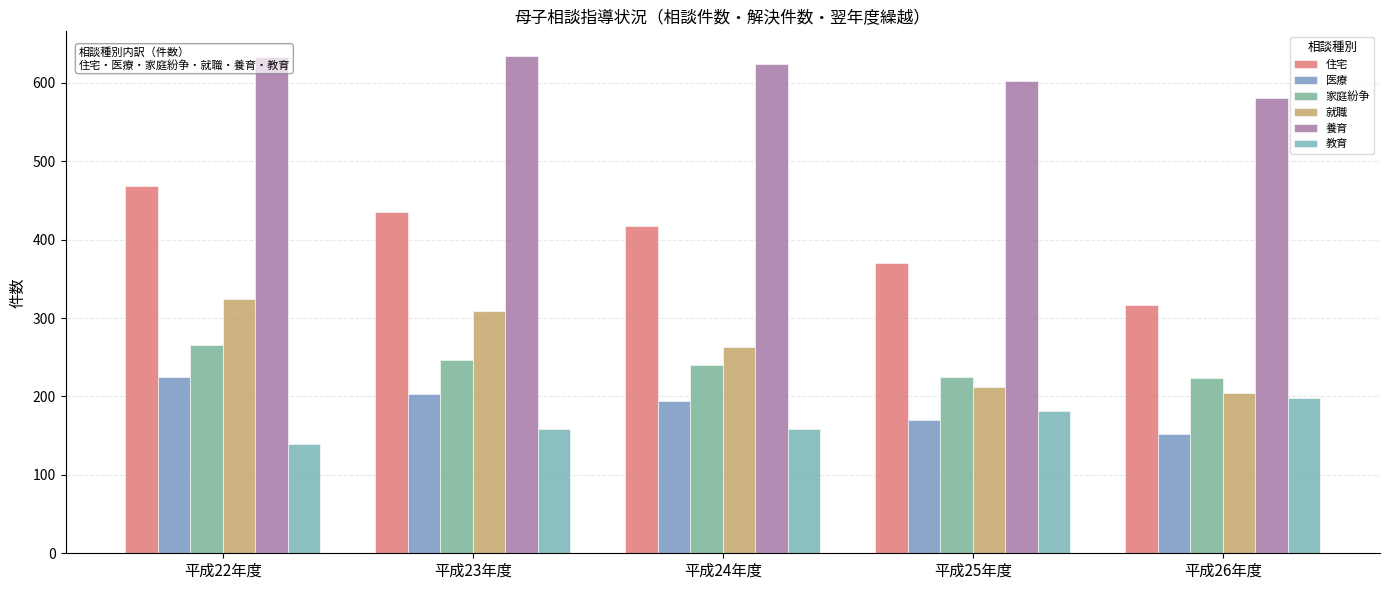

Read the 養育 value at 平成26年度, to the nearest 10.

580